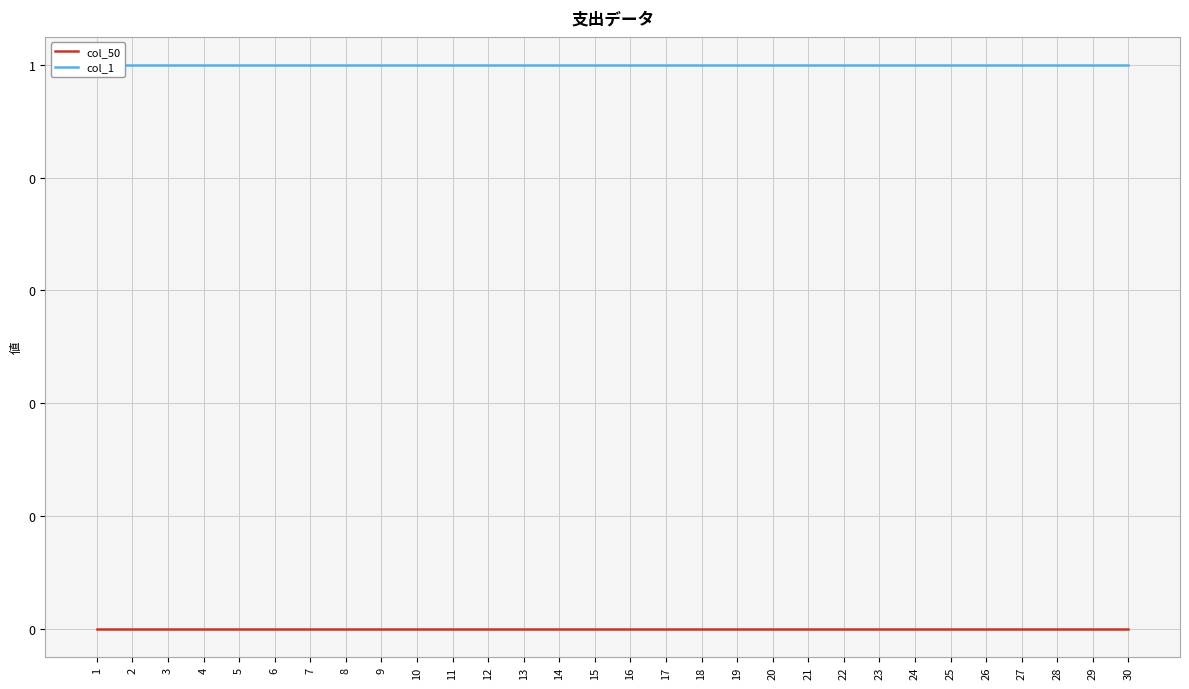

Which series has the largest total across all categories?

col_1